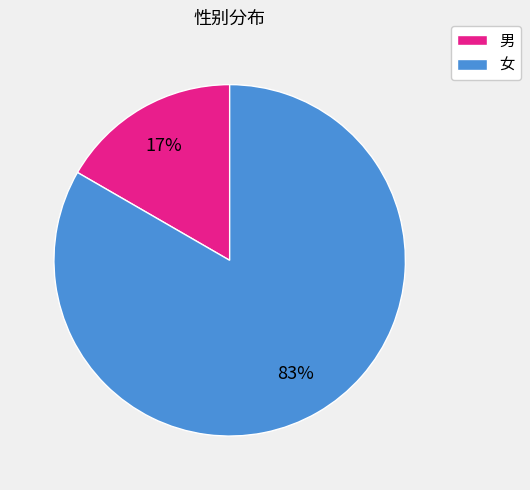

To the nearest percent, what is the average slice percentage?

50%